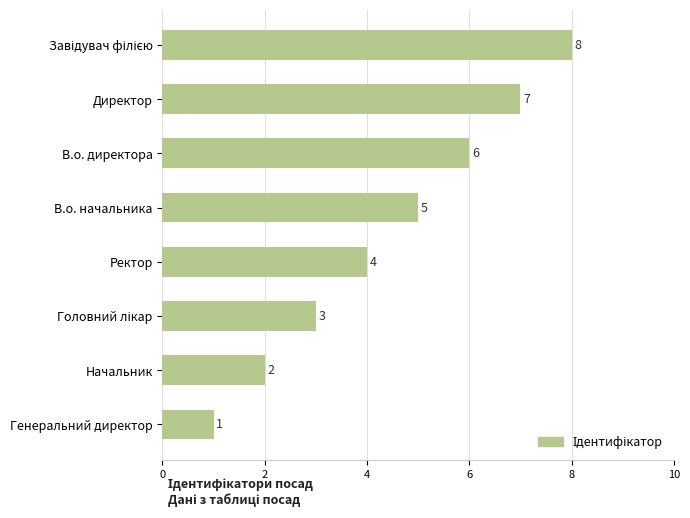

At which label is the value closest to 4?

Ректор